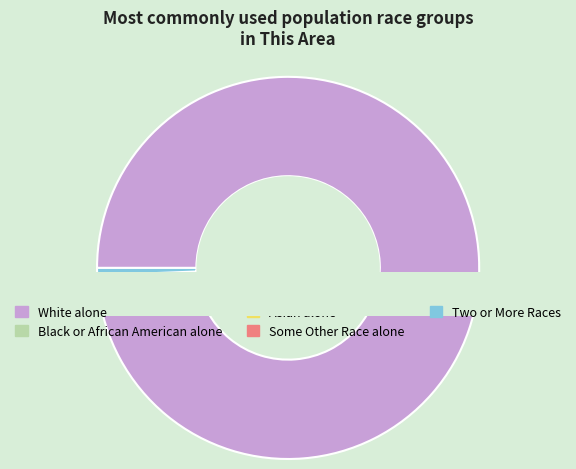

Which slice represents more than half of the pie?

White alone